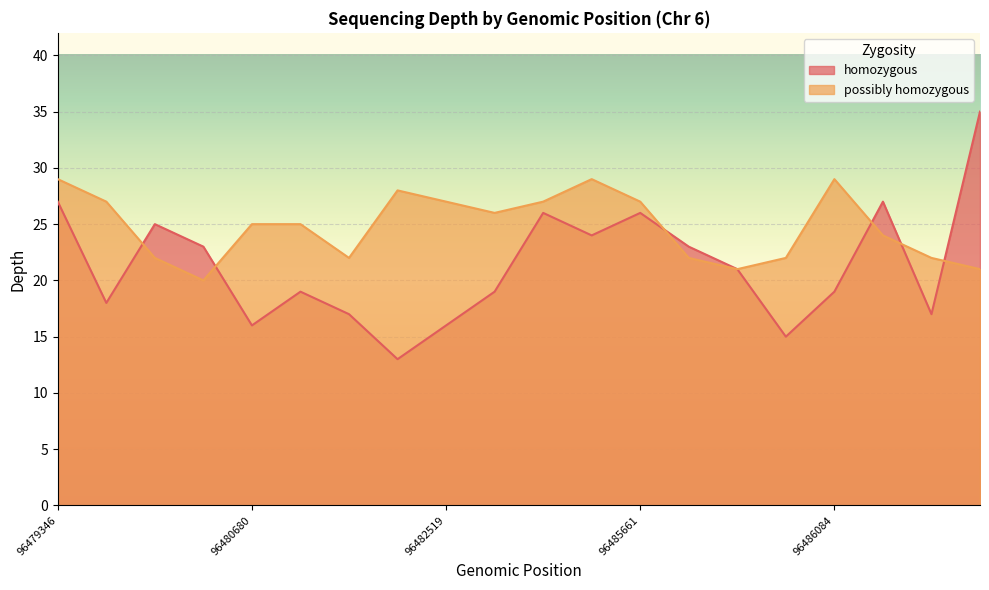

What is the minimum value shown in the chart?

13